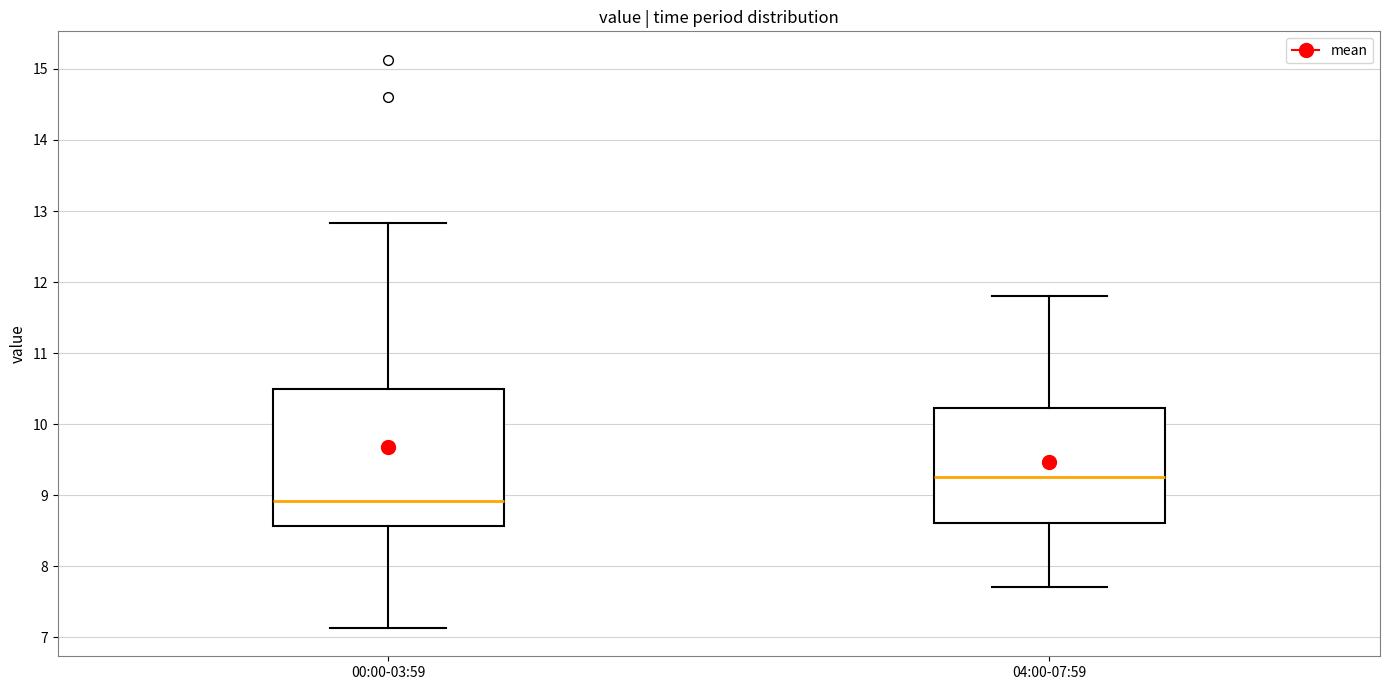

Comparing the boxes themselves (not the whiskers), which one is the tallest?

00:00-03:59